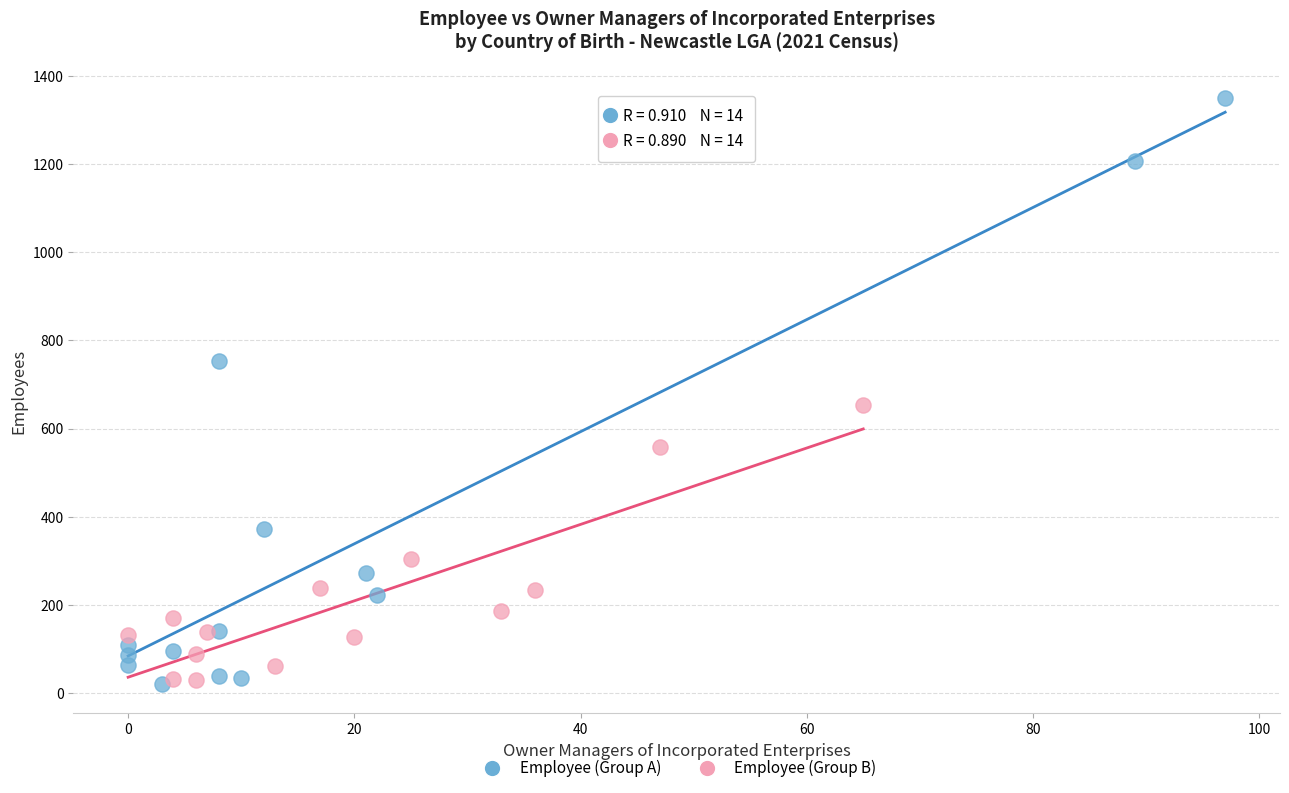

Which series has the largest Y range (max minus min)?

Employee (Group A)